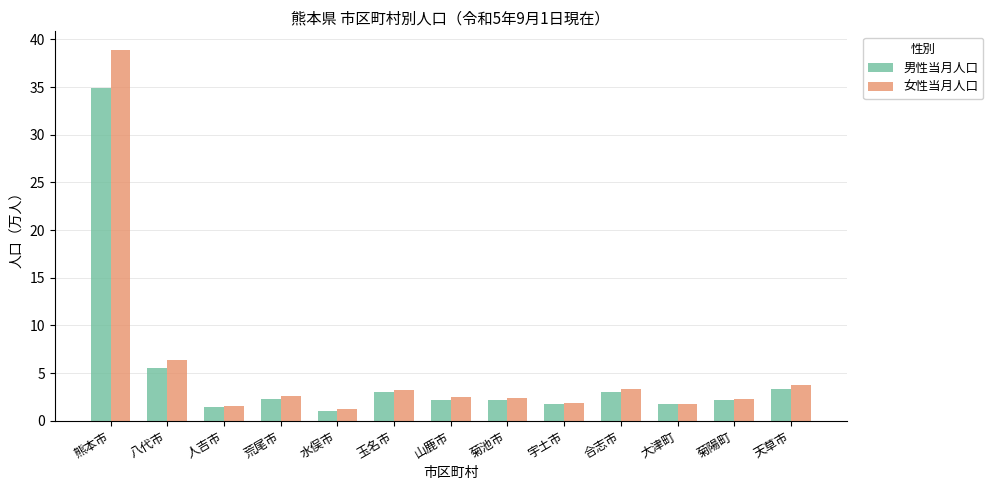

What is the difference between the second highest and second lowest values in the 女性当月人口 series?

4.8